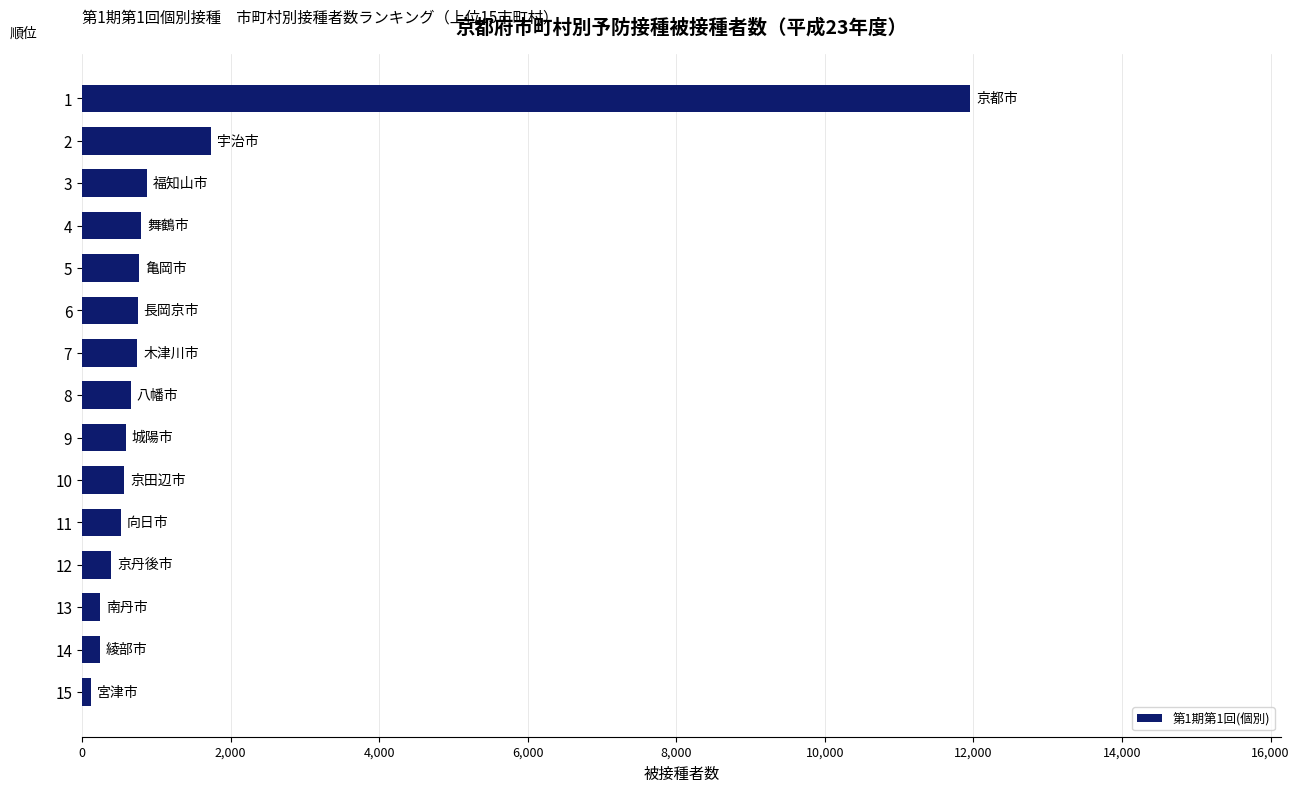

What is the difference between the maximum and minimum values?

11830